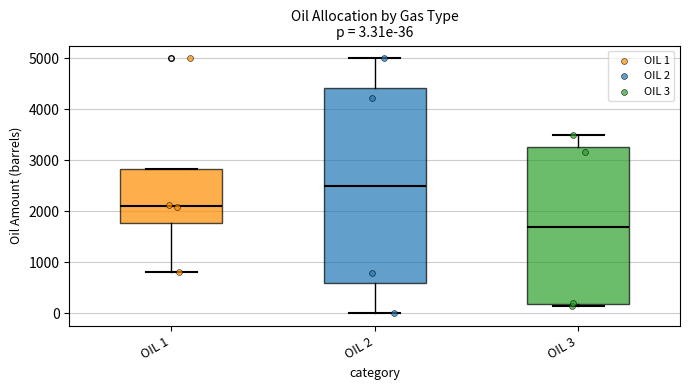

Comparing the boxes themselves (not the whiskers), which one is the tallest?

OIL 2